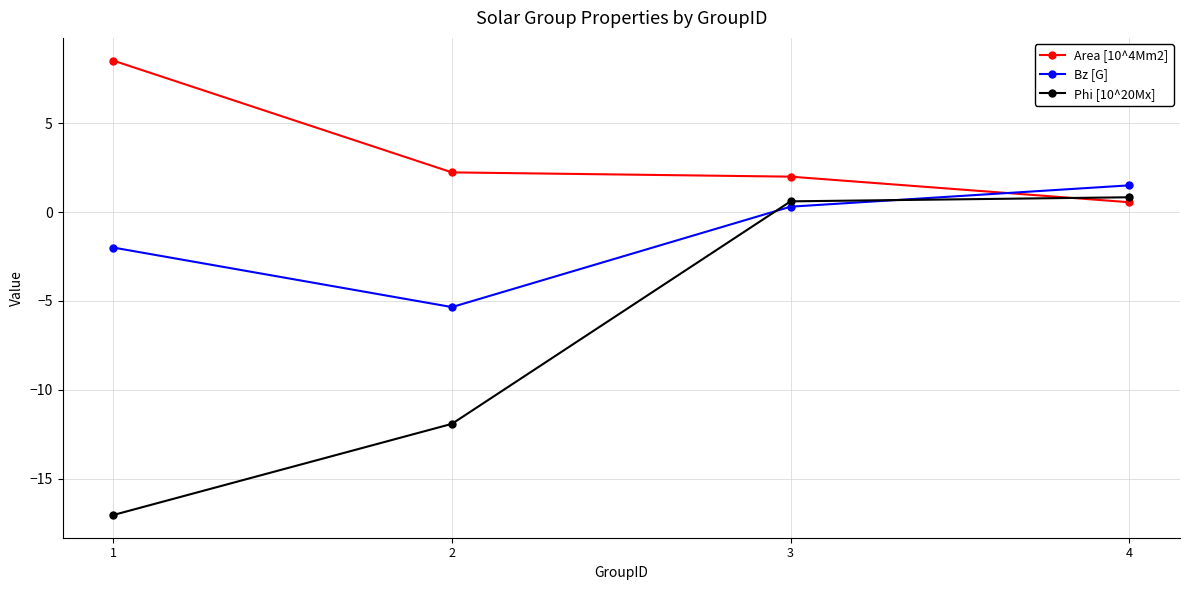

At which category does Bz [G] reach its first local valley?

2